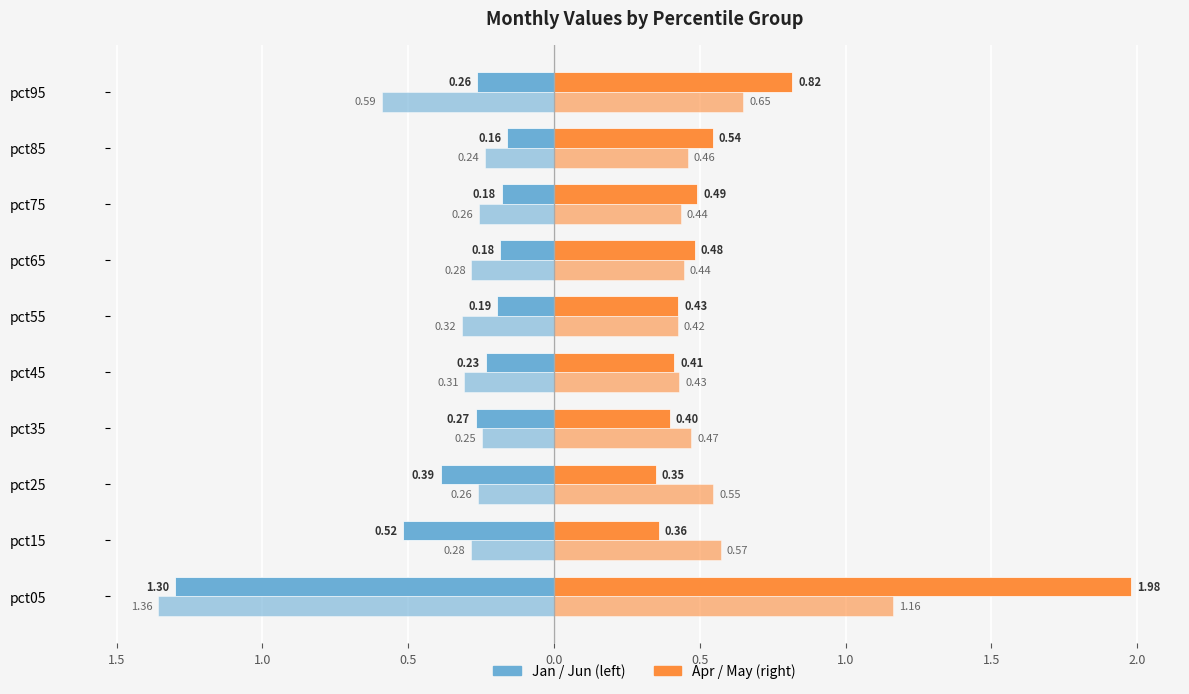

Reading right to left, what are all the values shown in this chart?

Jan: -0.3	-0.2	-0.2	-0.2	-0.2	-0.2	-0.3	-0.4	-0.5	-1.3
Apr: 0.8	0.5	0.5	0.5	0.4	0.4	0.4	0.3	0.4	2.0
Jun: -0.6	-0.2	-0.3	-0.3	-0.3	-0.3	-0.2	-0.3	-0.3	-1.4
May: 0.6	0.5	0.4	0.4	0.4	0.4	0.5	0.5	0.6	1.2